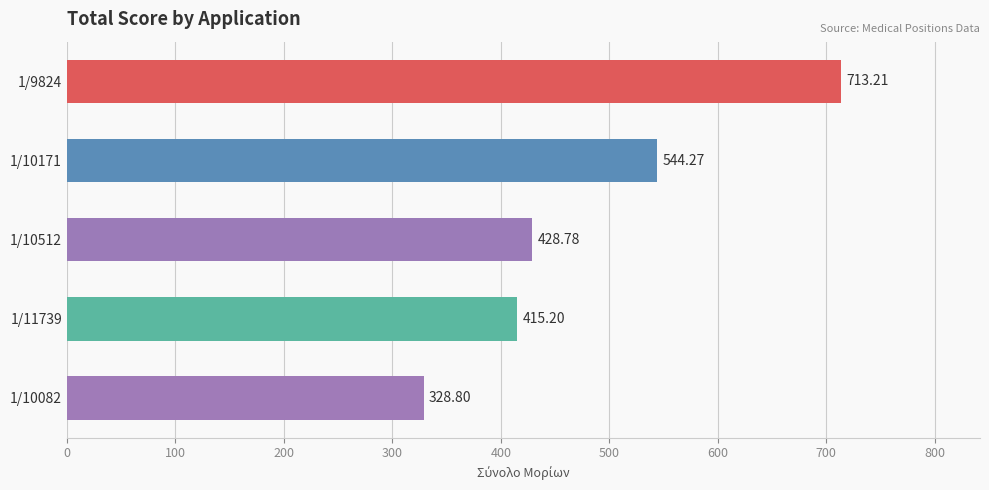

Which has a higher value, 1/11739 or 1/10082?

1/11739